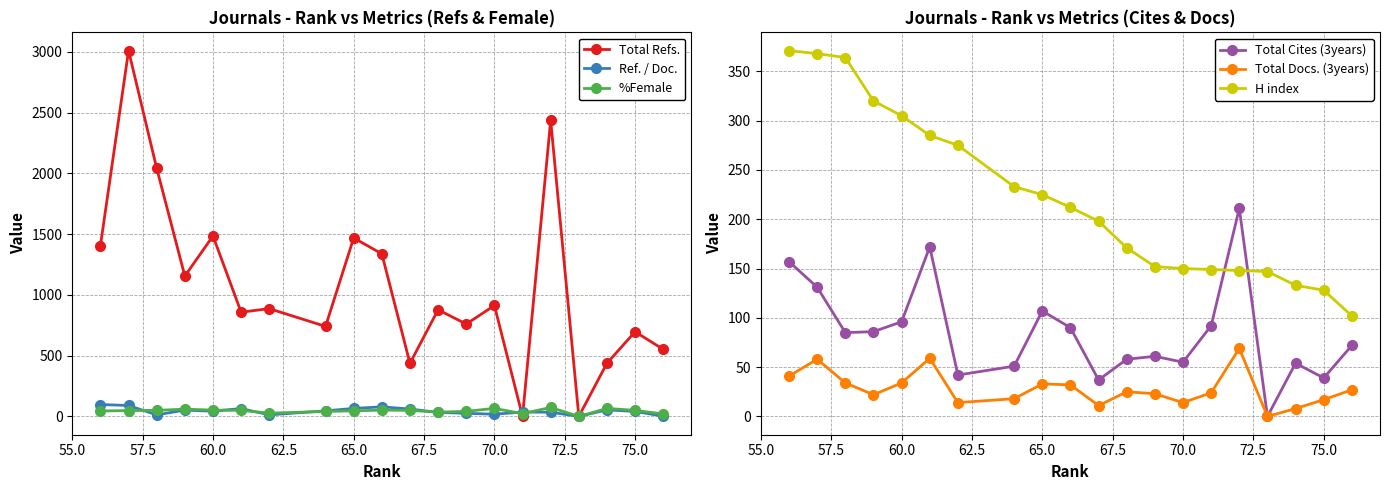

What is the value of the Ref. / Doc. point at the 2nd from the left?

41